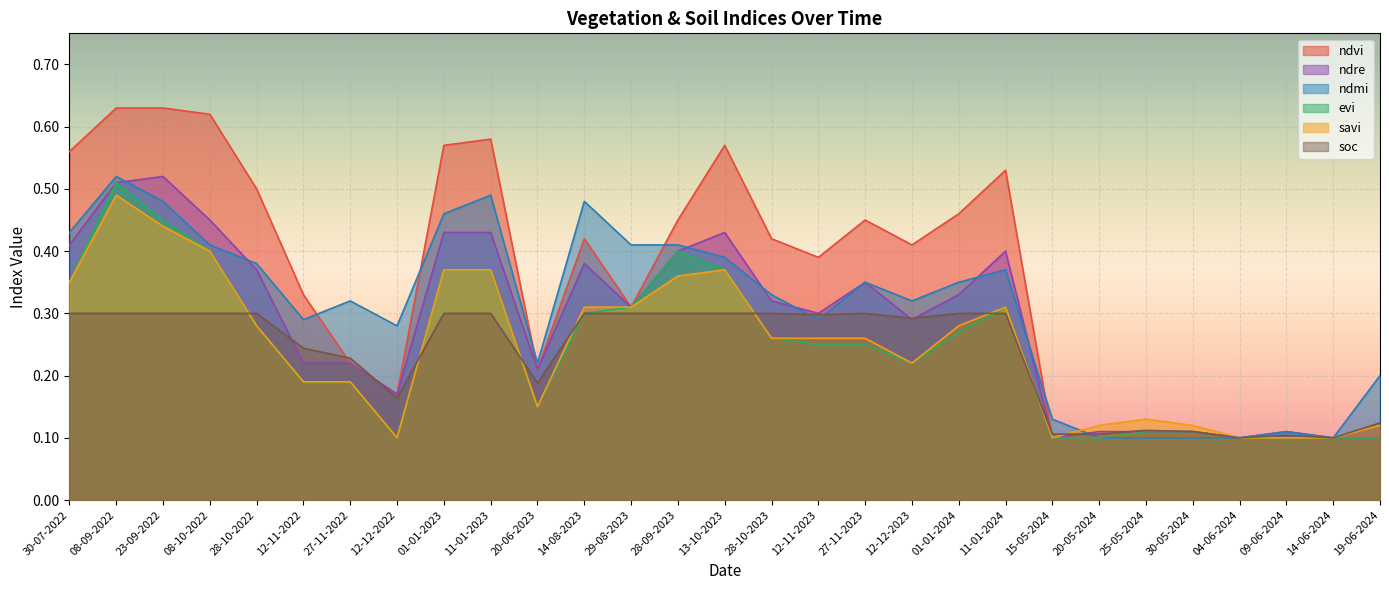

What is the smallest value displayed?

0.1